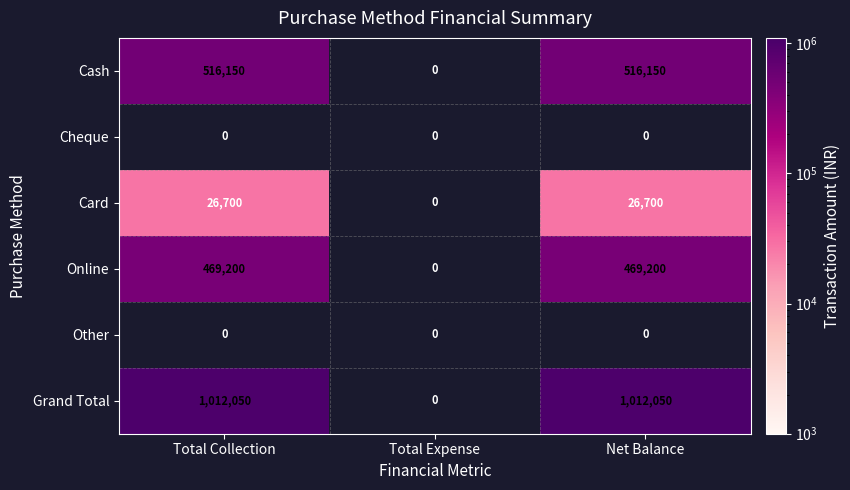

What is the sum of the Card values at Total Collection and Net Balance?

53400